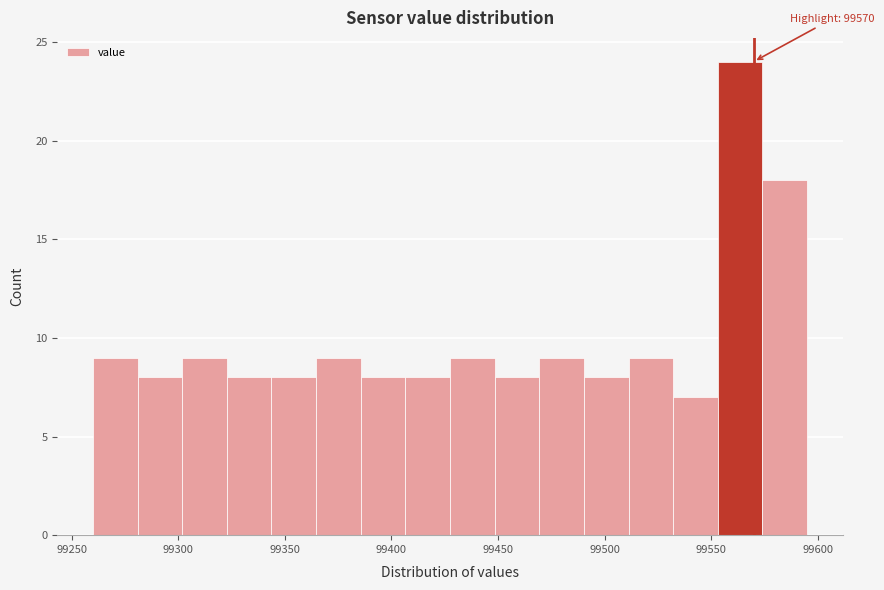

Over which range of the x-axis is the bar tallest?

99555 to 99575